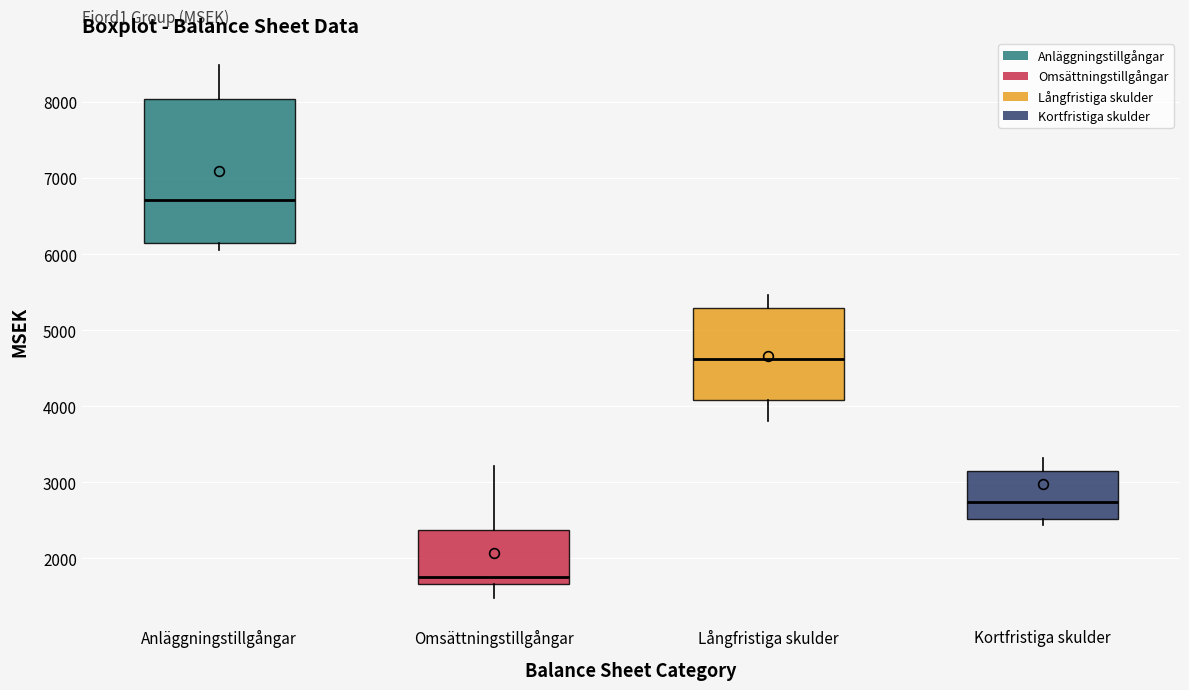

Where is the upper edge of the box for Anläggningstillgångar on the y-axis? The values are not printed on the chart, so give them approximately, as read against the axis.

8000